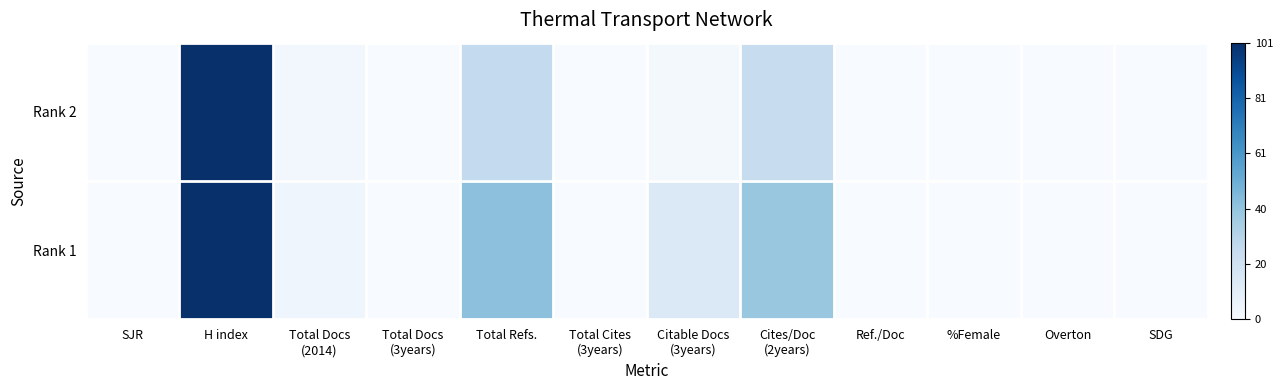

List the series in order of their overall mean, lowest first.

Rank 2, Rank 1